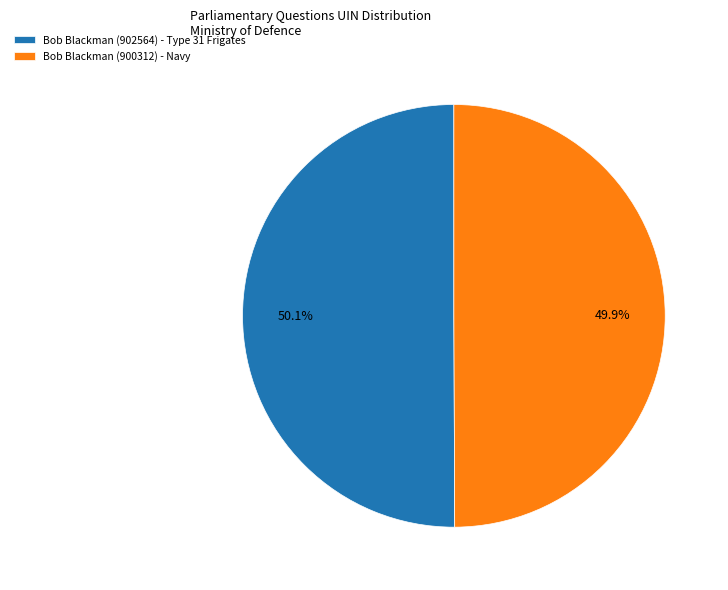

What percentage is the Bob Blackman (902564) - Type 31 Frigates slice, to the nearest percent?

50%